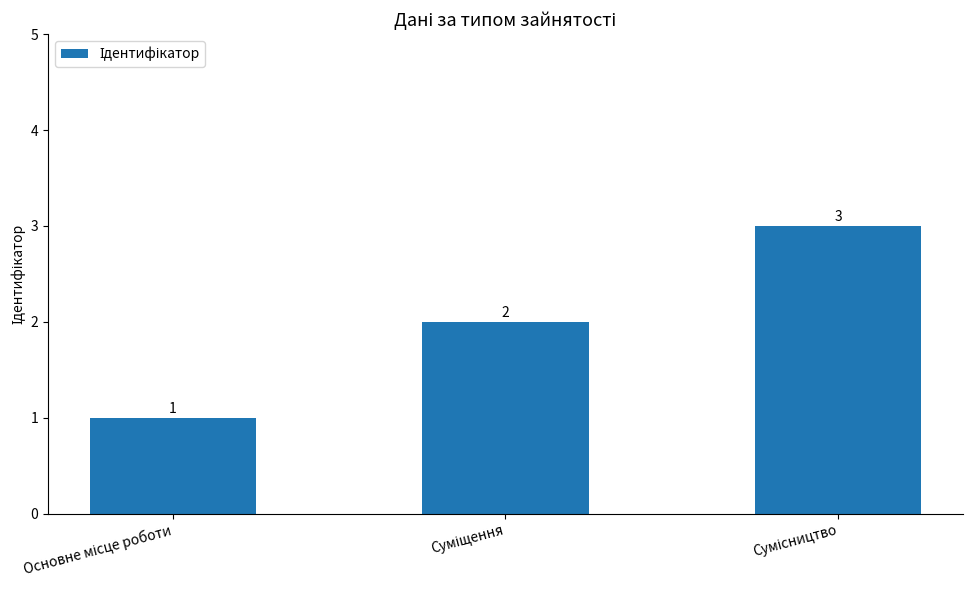

What is the value of the 2nd bar from the left?

2